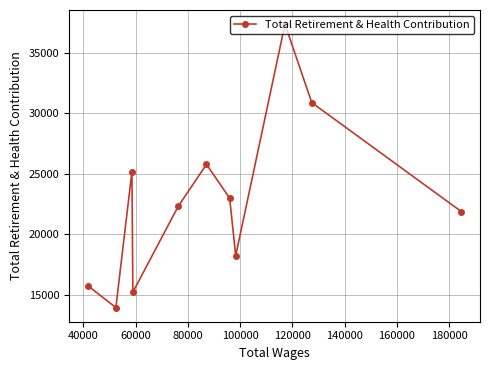

What is the average value?

22665